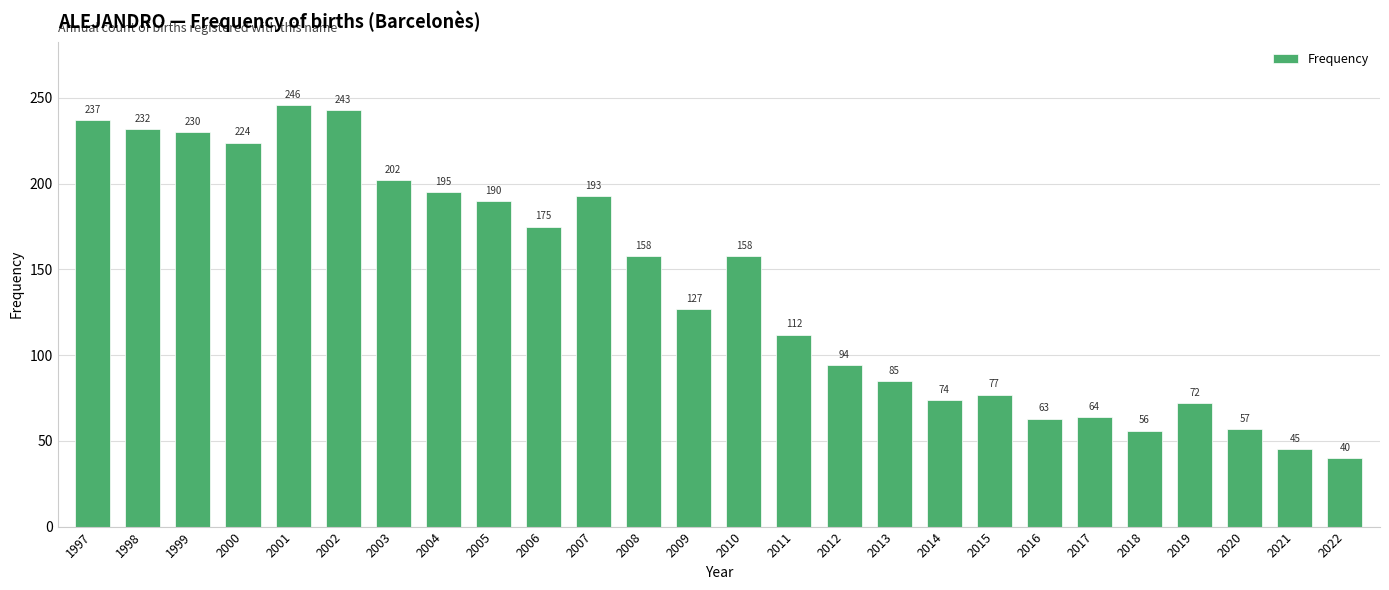

How many series are shown in this chart?

1